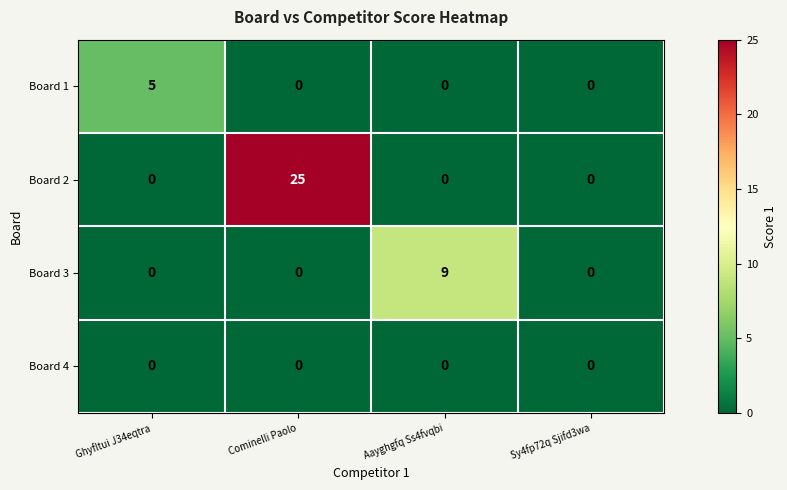

List the series in order of their overall mean, lowest first.

Board 4, Board 1, Board 3, Board 2